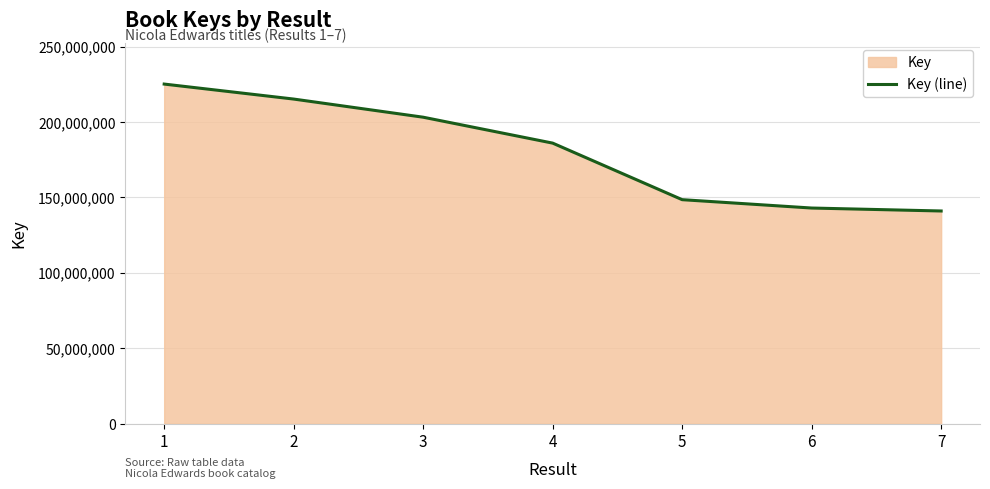

Which category has the highest value across all series?

1